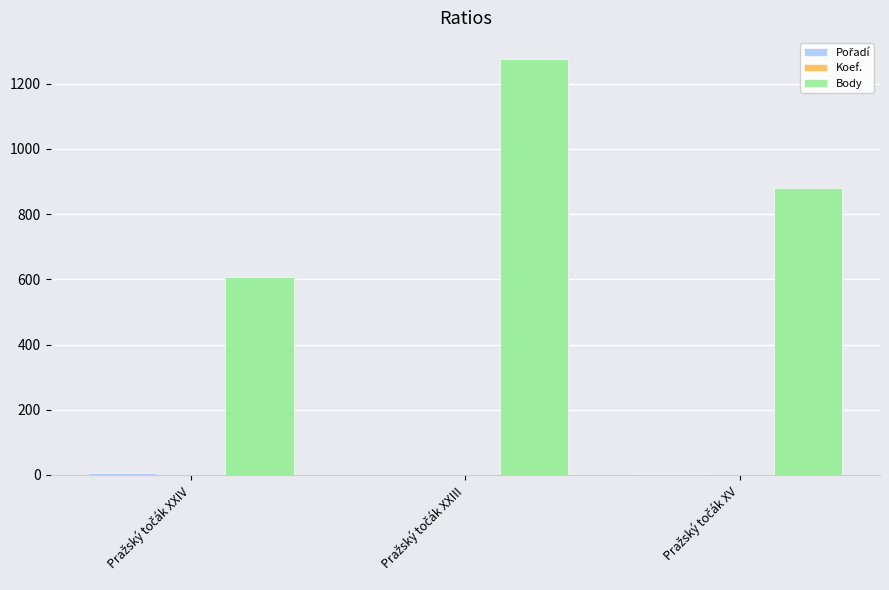

Are the bars grouped side by side (vs. stacked)?

Yes